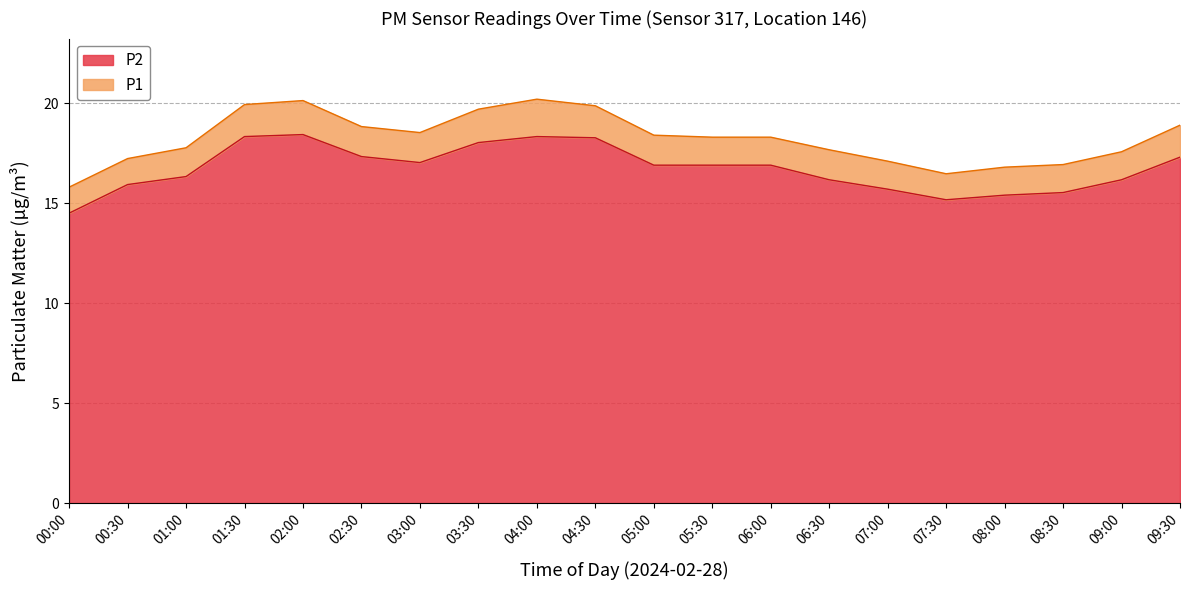

Which series has the largest total across all categories?

P1